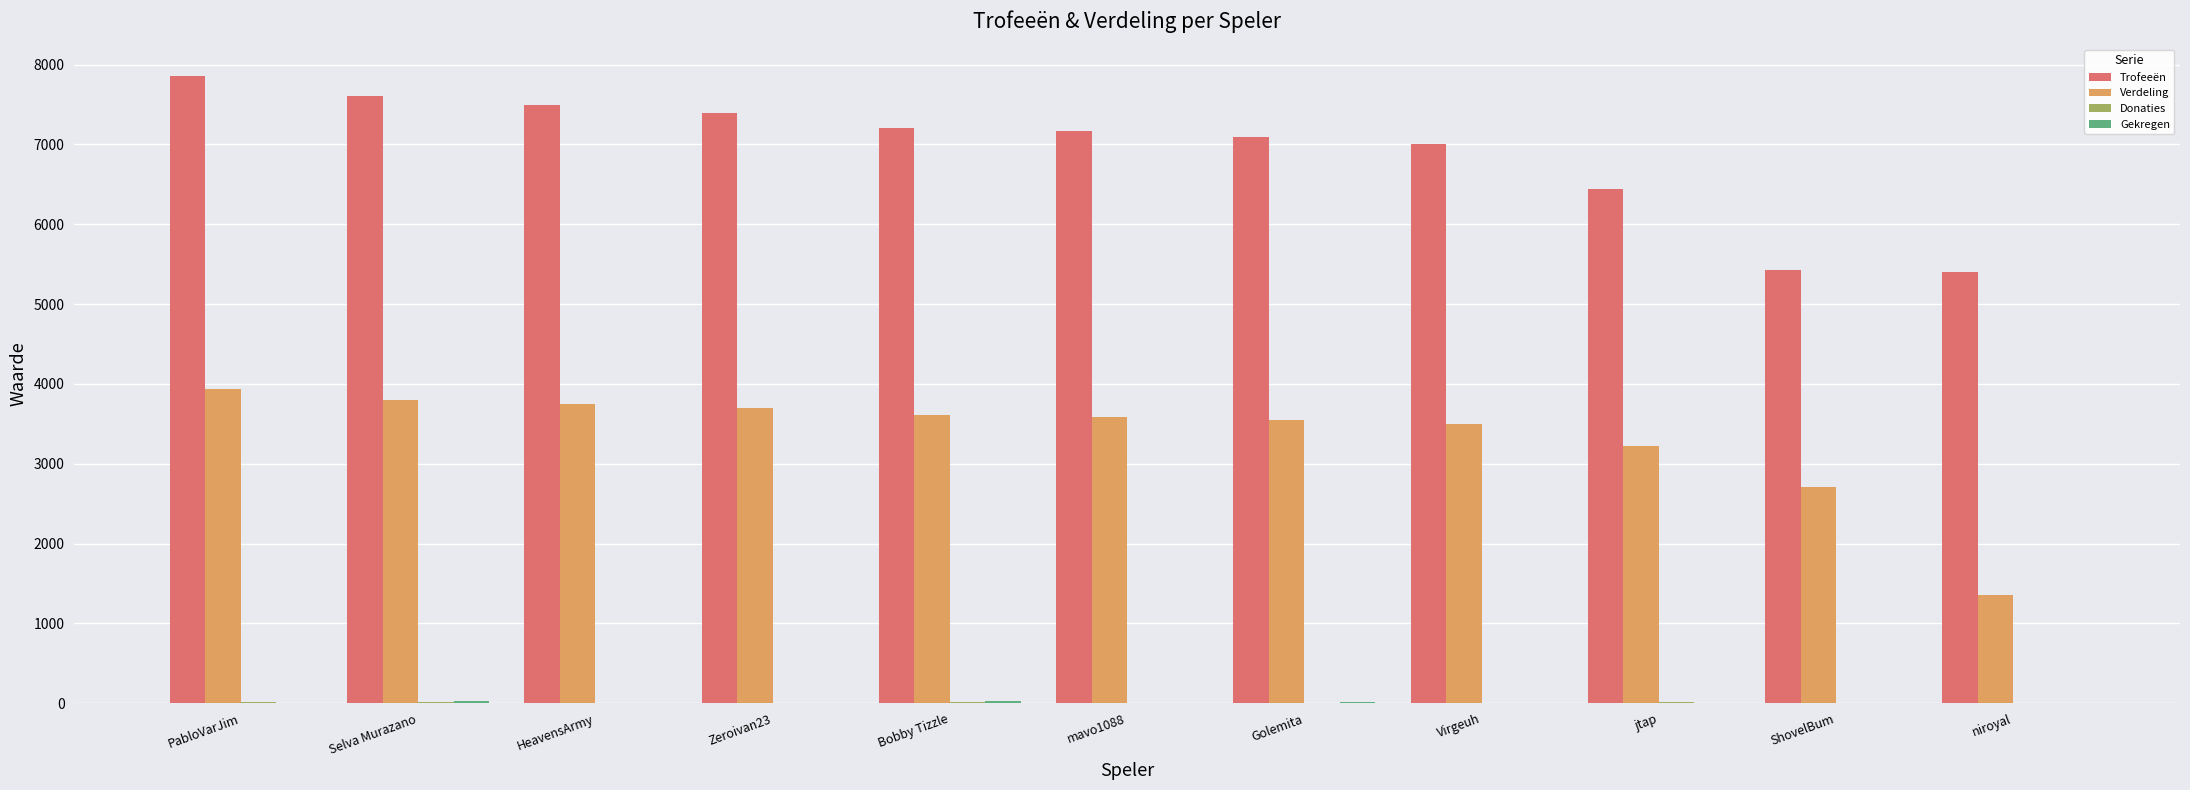

What is the difference between the Trofeeën values at jtap and Selva Murazano?

1164